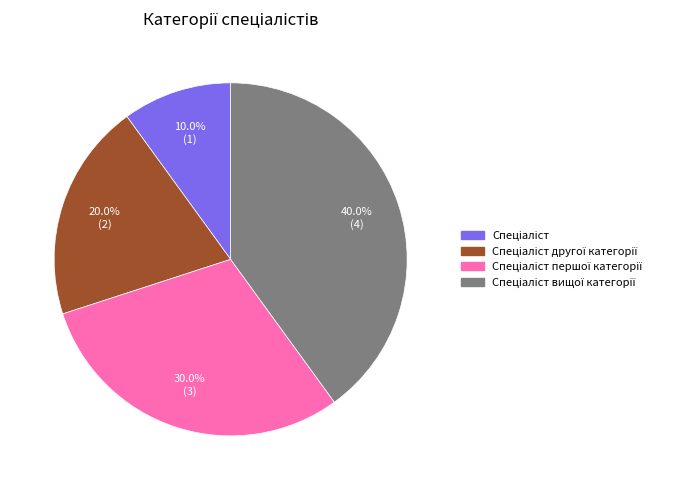

Does any single category account for the majority?

No